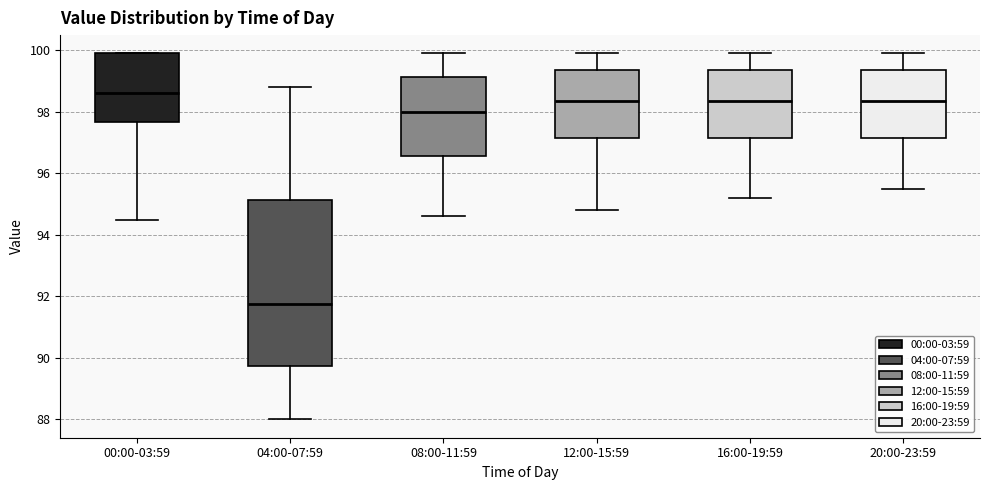

Which box has the highest median line?

00:00-03:59